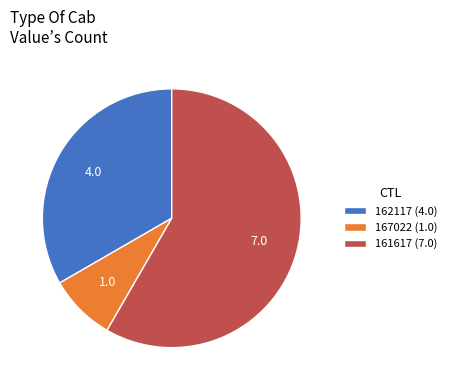

What is the smallest slice in the pie chart?

167022